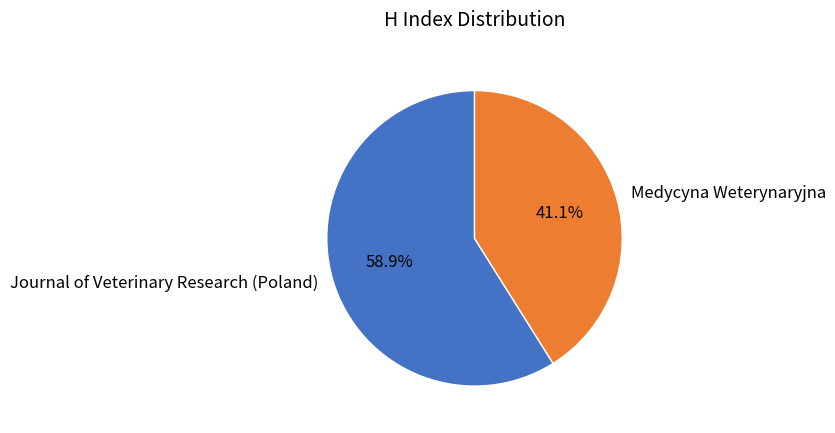

Which slice represents more than half of the pie?

Journal of Veterinary Research (Poland)